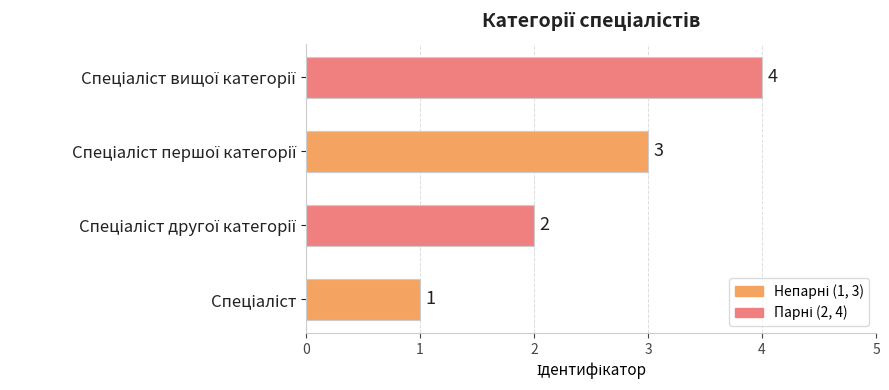

What is the sum of all values?

10